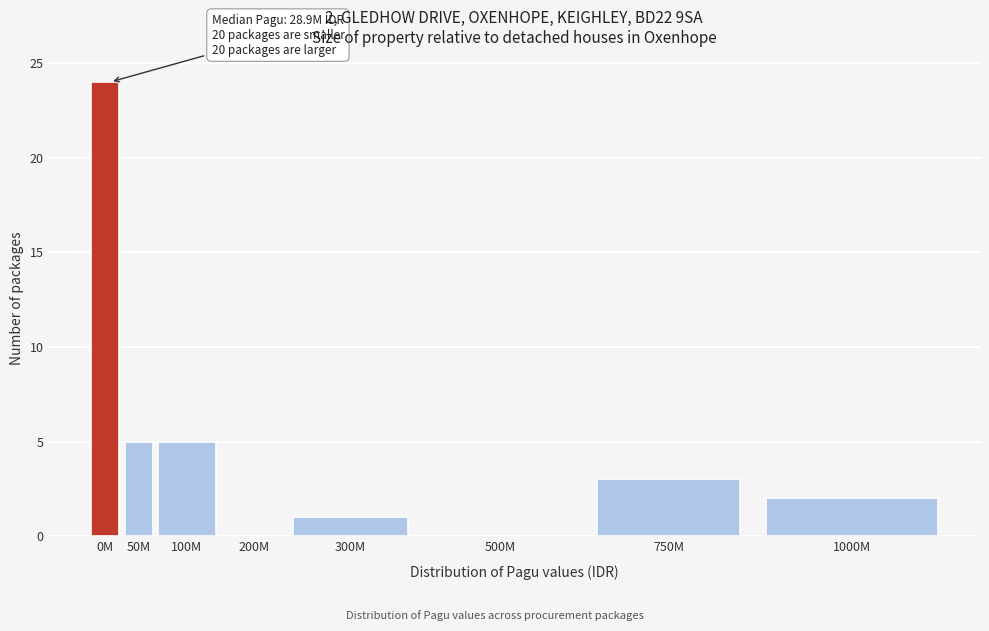

Reading right to left, list all the values displayed in this chart.

1000M=2	750M=3	500M=0	300M=1	200M=0	100M=5	50M=5	0M=24